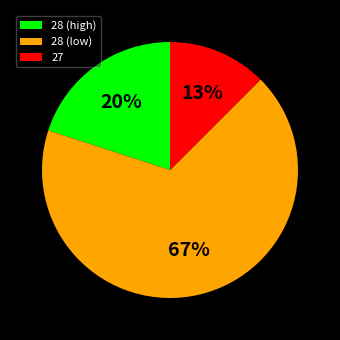

Combined, do 28 (high) and 27 account for over 50%?

No